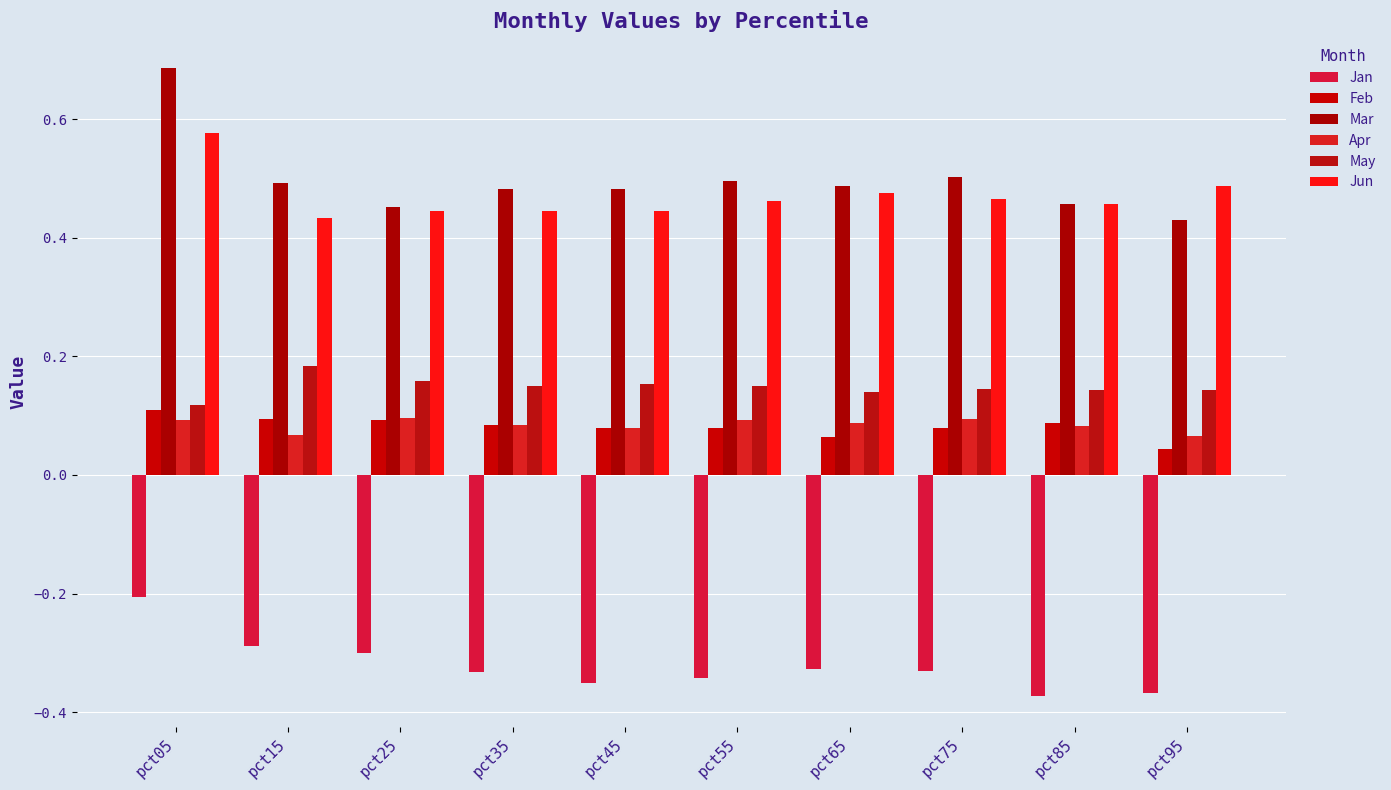

What is the minimum value for Jun?

0.4